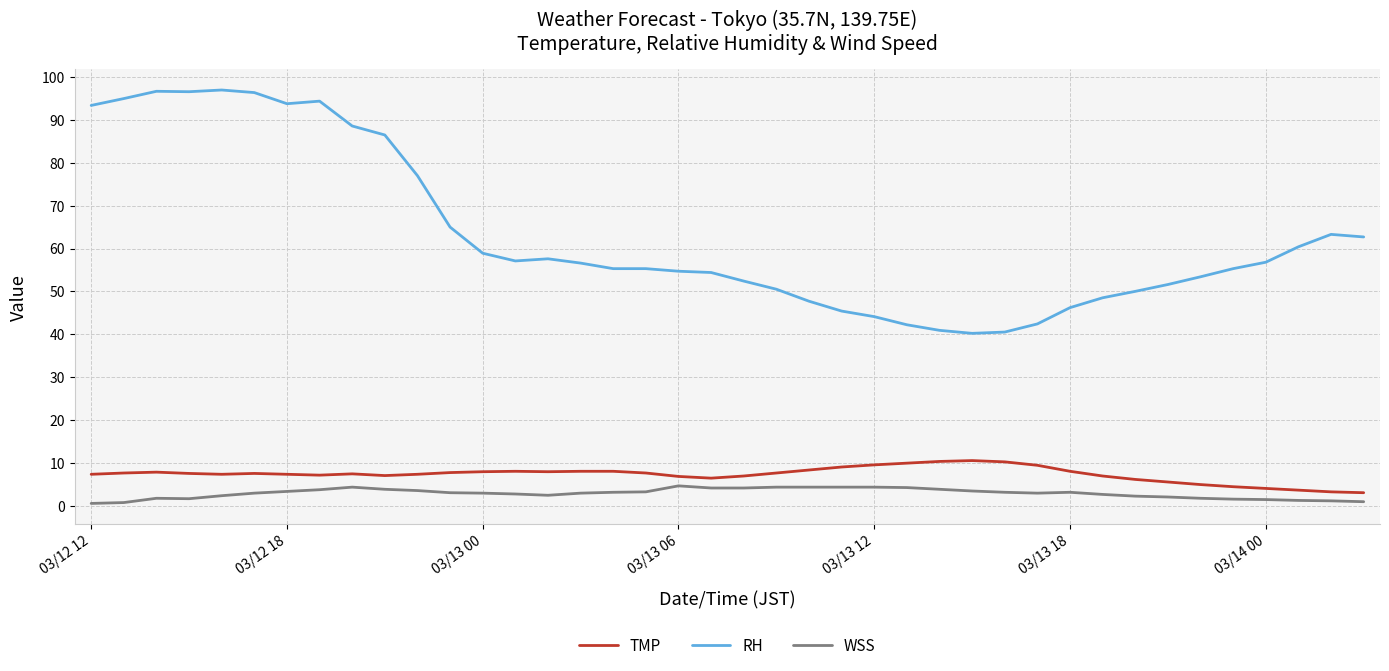

Which series has the largest range (max minus min)?

RH